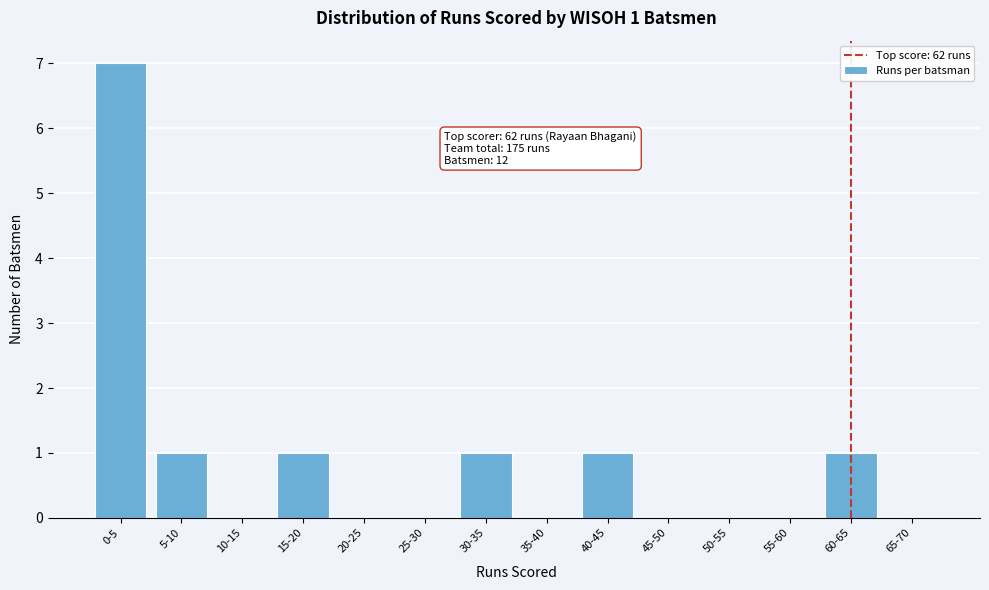

Reading left to right, transcribe all the data shown in this chart.

0-5=7	5-10=1	10-15=0	15-20=1	20-25=0	25-30=0	30-35=1	35-40=0	40-45=1	45-50=0	50-55=0	55-60=0	60-65=1	65-70=0